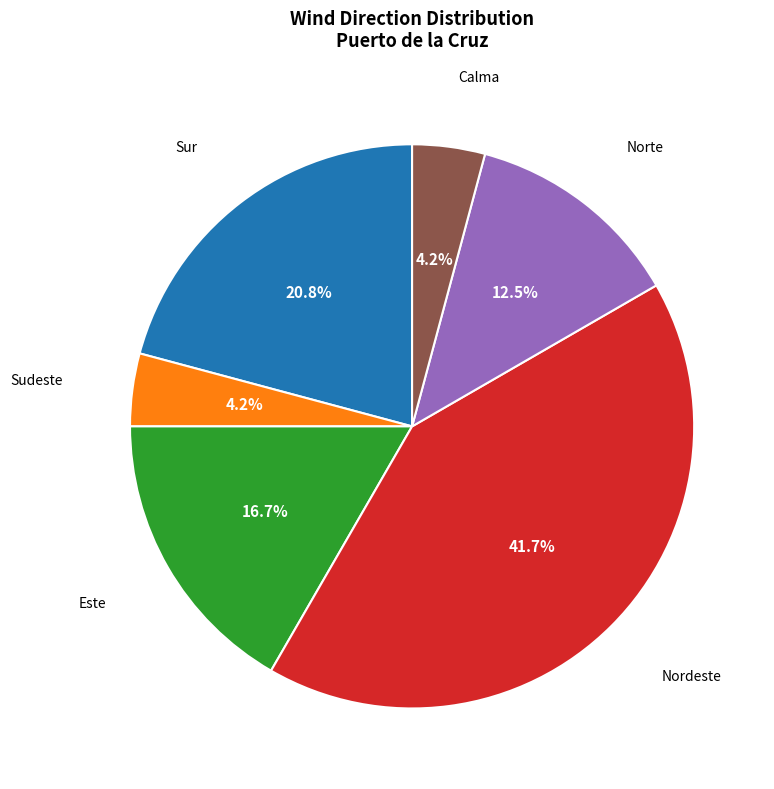

Count the number of slices in the pie.

6